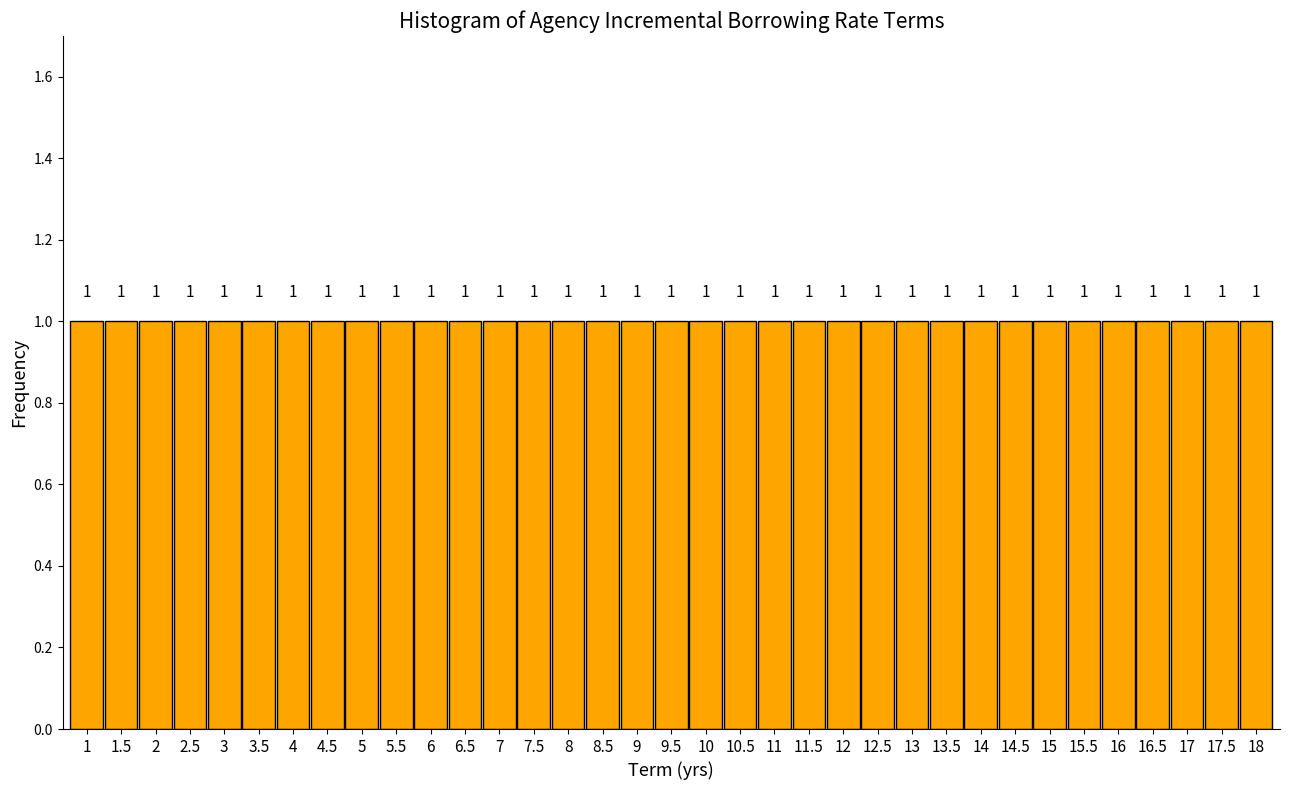

Reading left to right, list every bar in this chart as the range it spans on the x-axis followed by its height.

0.75 to 1.25: 1
1.25 to 1.75: 1
1.75 to 2.25: 1
2.25 to 2.75: 1
2.75 to 3.25: 1
3.25 to 3.75: 1
3.75 to 4.25: 1
4.25 to 4.75: 1
4.75 to 5.25: 1
5.25 to 5.75: 1
5.75 to 6.25: 1
6.25 to 6.75: 1
6.75 to 7.25: 1
7.25 to 7.75: 1
7.75 to 8.25: 1
8.25 to 8.75: 1
8.75 to 9.25: 1
9.25 to 9.75: 1
9.75 to 10.25: 1
10.25 to 10.75: 1
10.75 to 11.25: 1
11.25 to 11.75: 1
11.75 to 12.25: 1
12.25 to 12.75: 1
12.75 to 13.25: 1
13.25 to 13.75: 1
13.75 to 14.25: 1
14.25 to 14.75: 1
14.75 to 15.25: 1
15.25 to 15.75: 1
15.75 to 16.25: 1
16.25 to 16.75: 1
16.75 to 17.25: 1
17.25 to 17.75: 1
17.75 to 18.25: 1